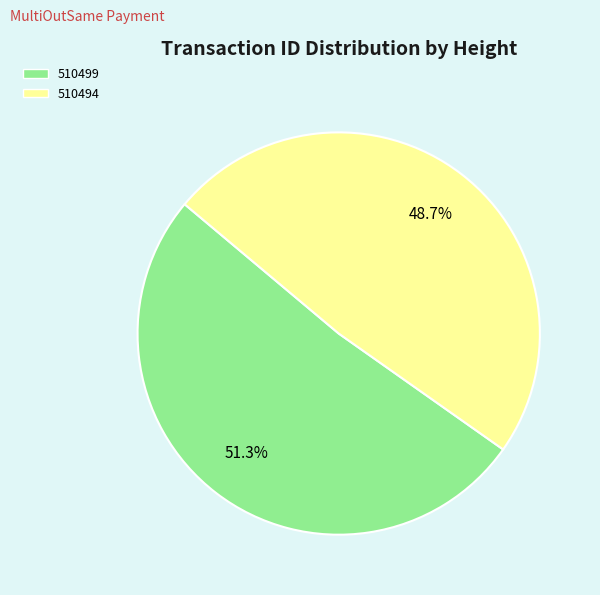

Approximately how many times larger is the value at 510499 compared to 510494?

1.1